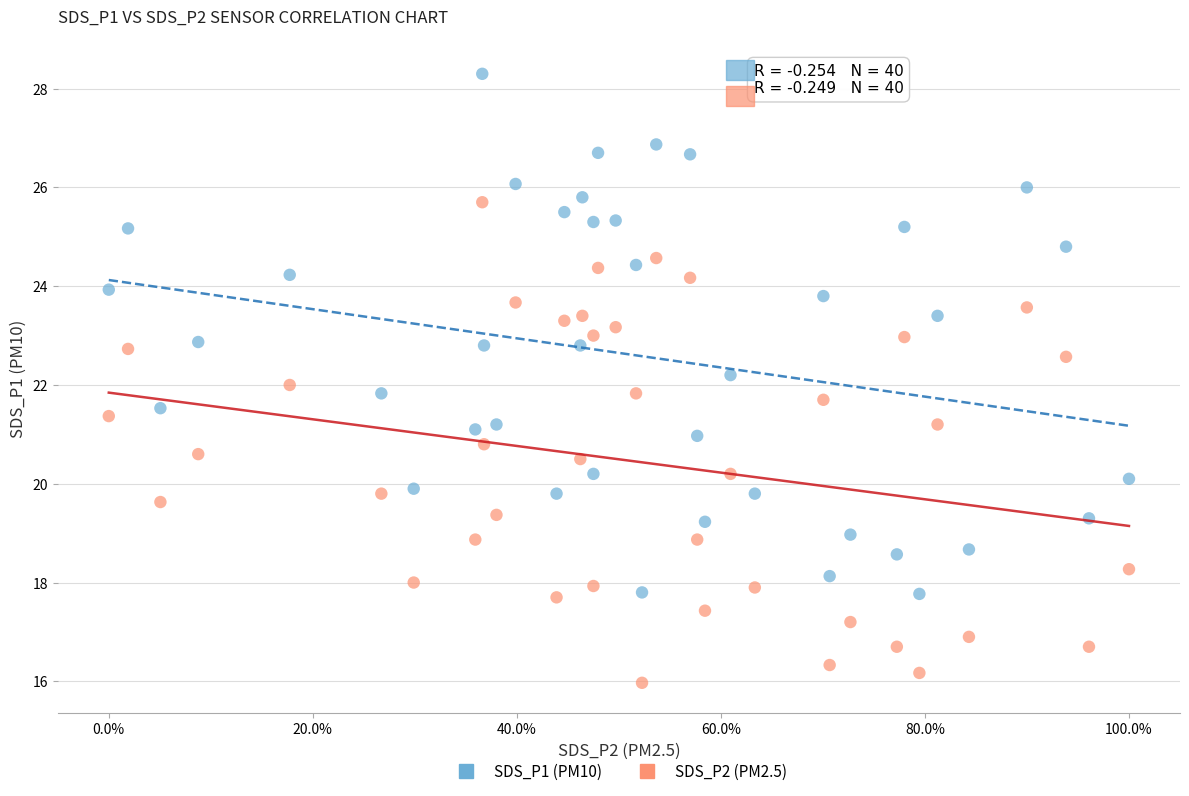

Across all data points, what is the range of Y values (max minus min)?

12.3